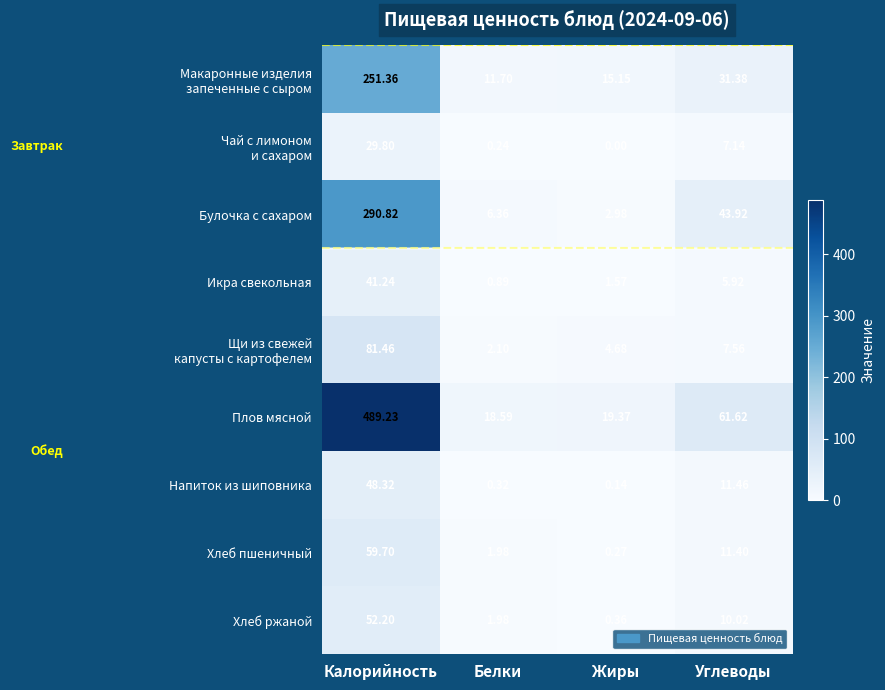

How many data points does each series have?

4